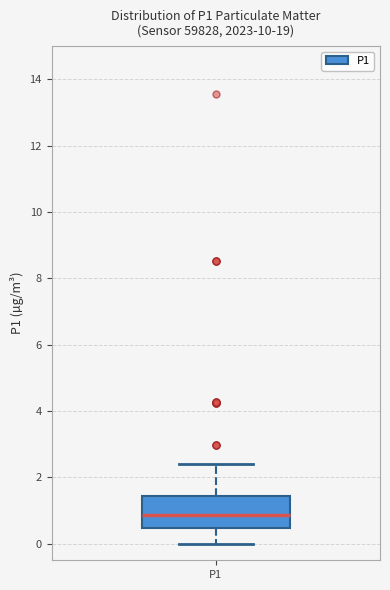

Transcribe this box plot: give where the median line is, the range the box spans, and where the two whiskers end, as read against the y-axis. The values are not printed on the chart, so give them approximately, as read against the axis.

median 0.8, box 0.4 to 1.4, whiskers 0.0 to 2.4